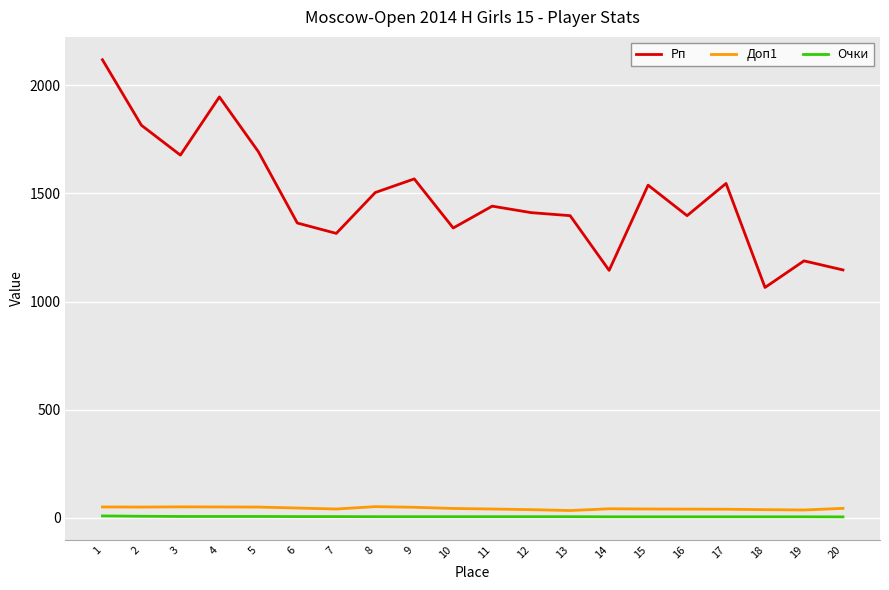

Which series changed the most between 1 and 11?

Рп